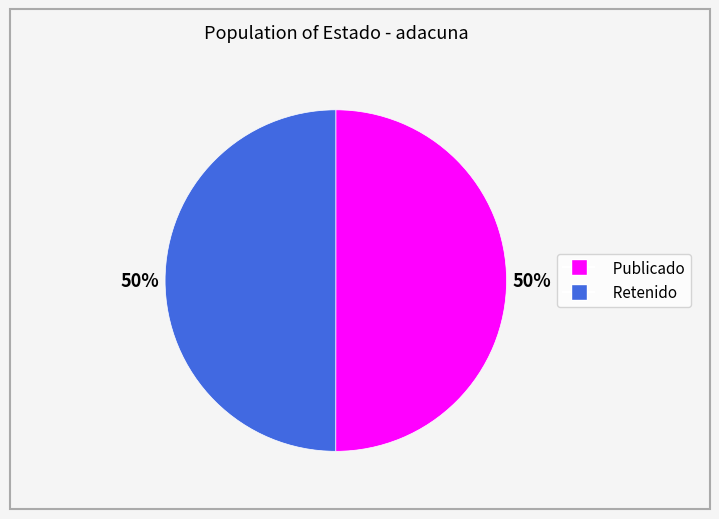

Is it true that Retenido is 40% of the pie?

False